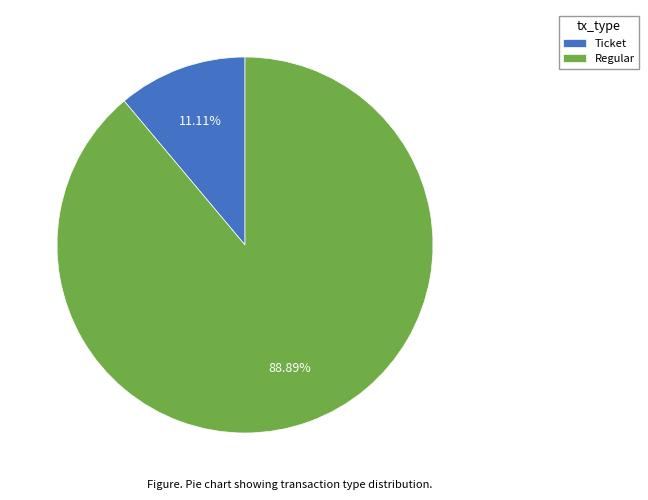

Is there a majority slice in this chart?

Yes